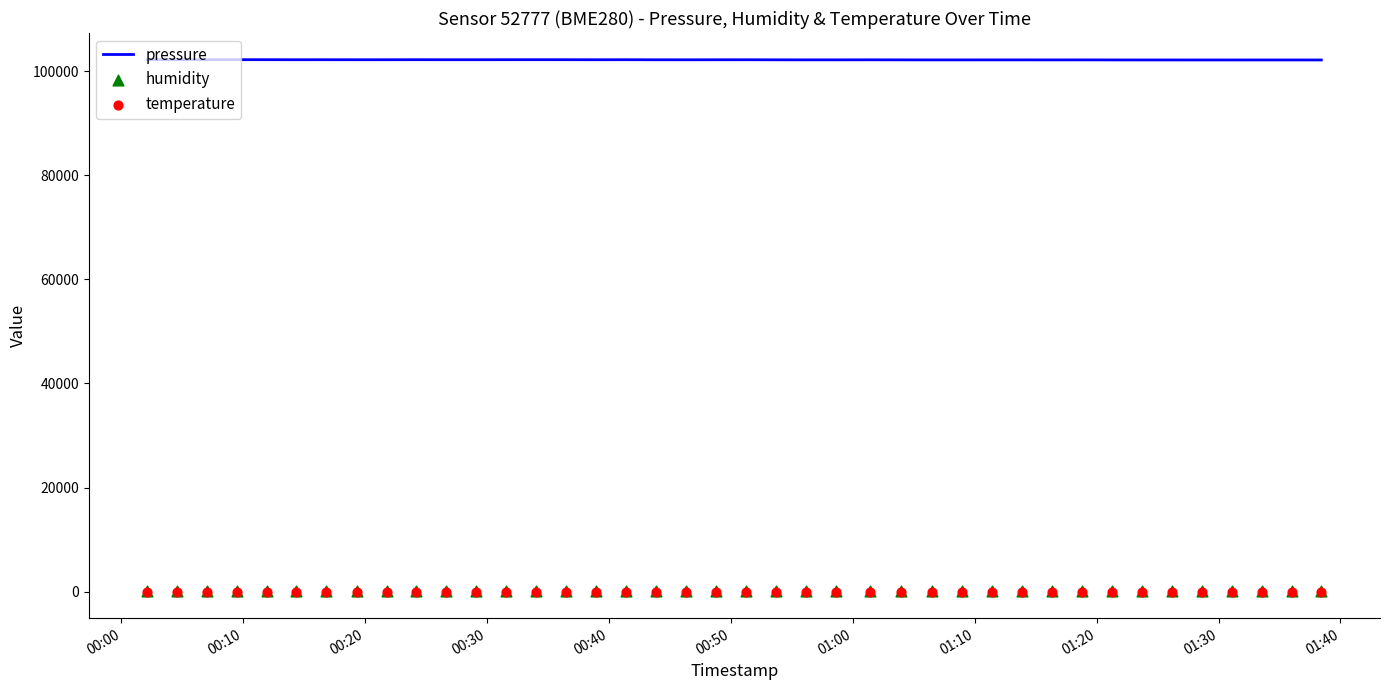

Which series reaches the maximum Y coordinate?

pressure